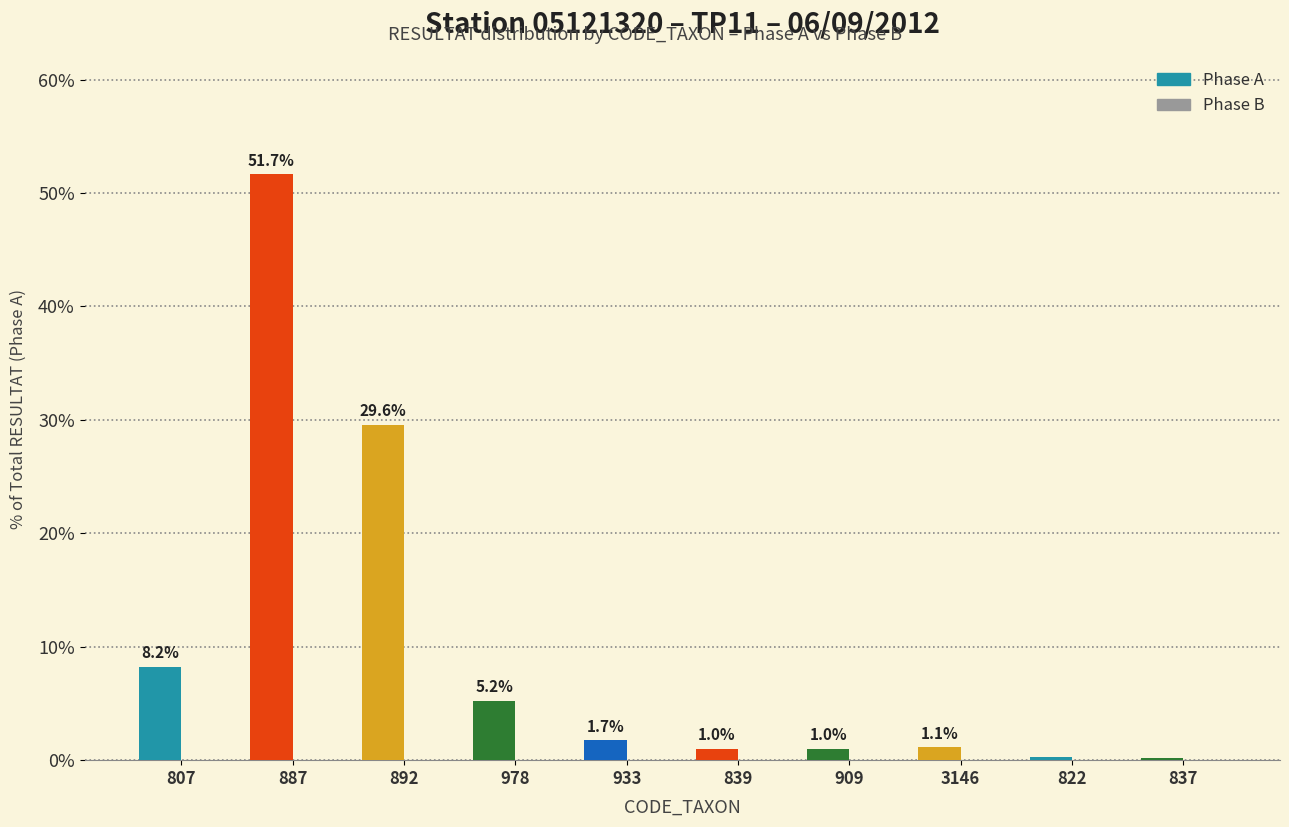

How many series are shown in this chart?

1